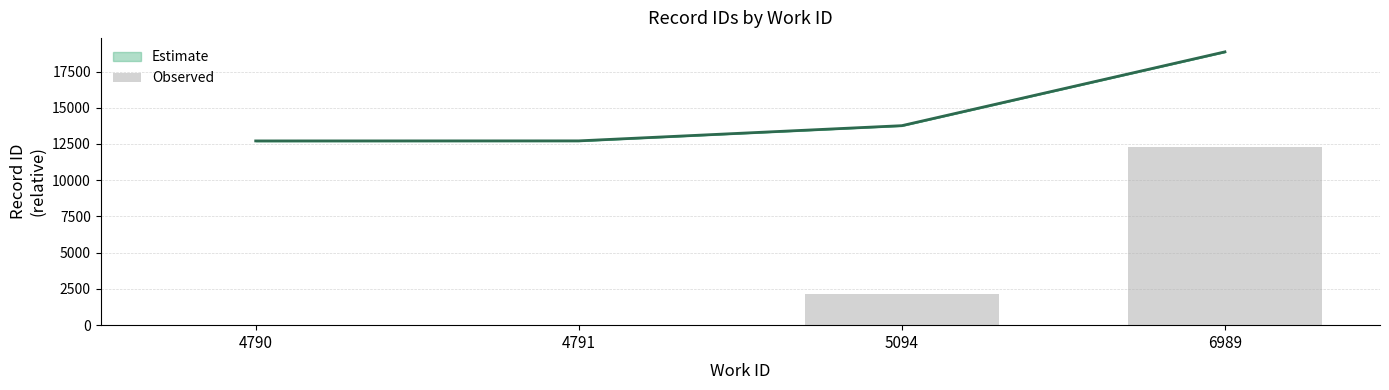

The chart shows a value of 9 at 4790. True or false?

False